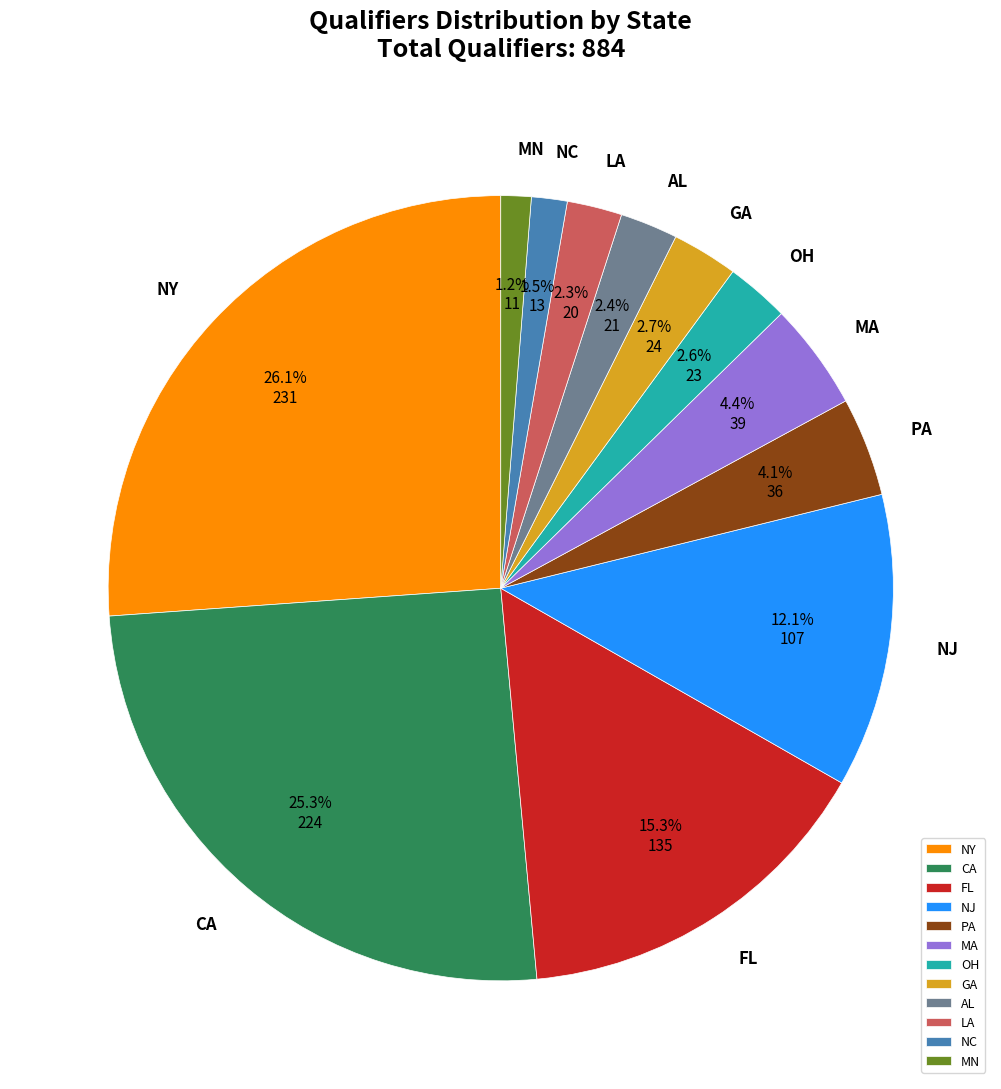

Does NJ account for over 50% of the chart?

No